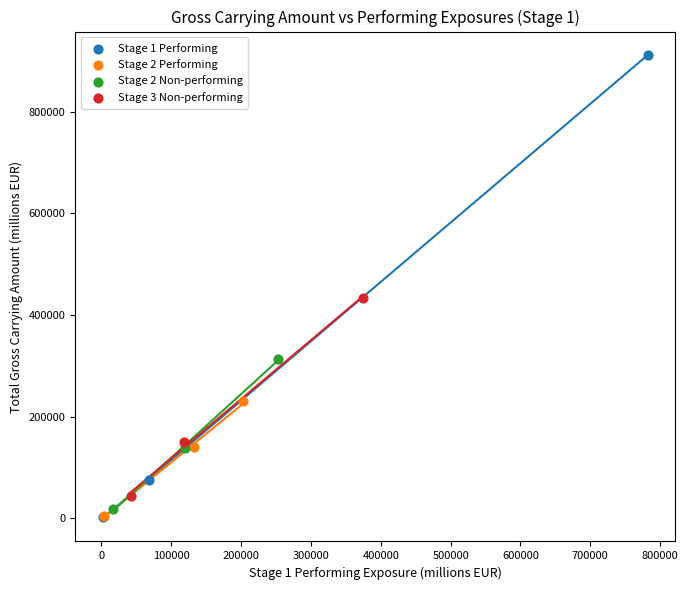

Which series reaches the maximum Y coordinate?

Stage 1 Performing